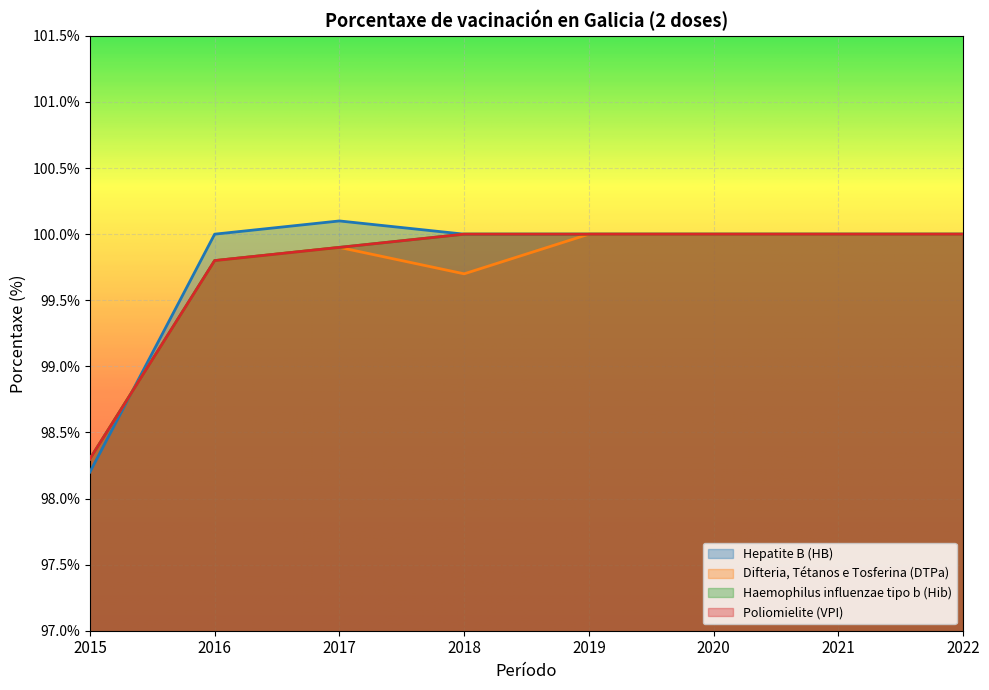

How many values in the Hepatite B (HB) series are below 100?

1